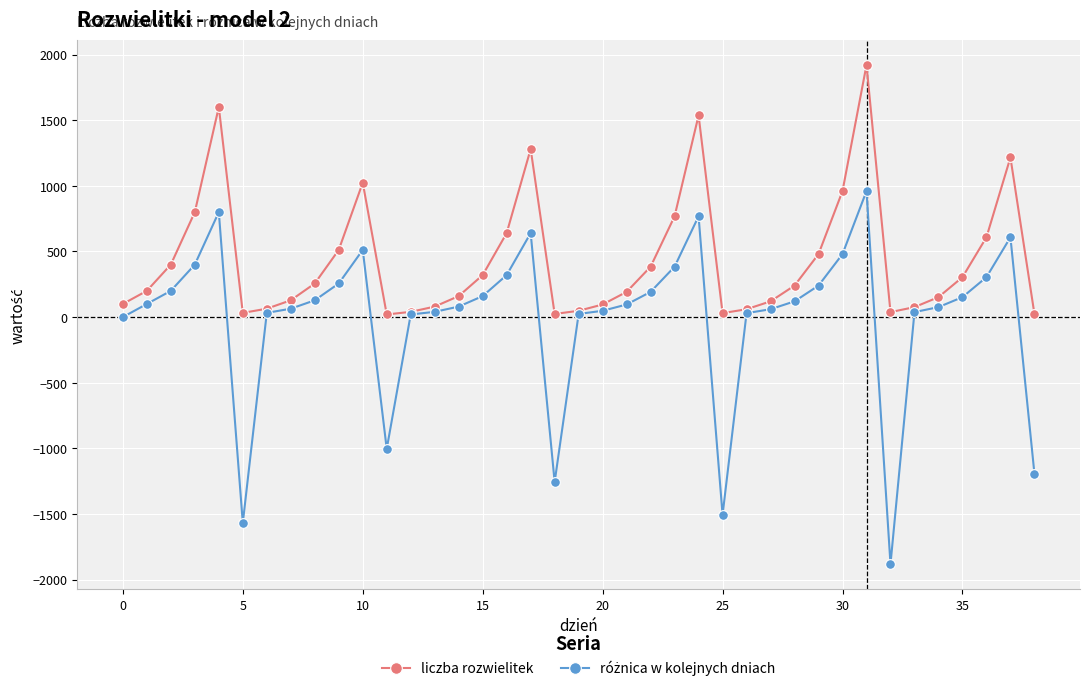

How many data points in liczba rozwielitek are less than 200?

19